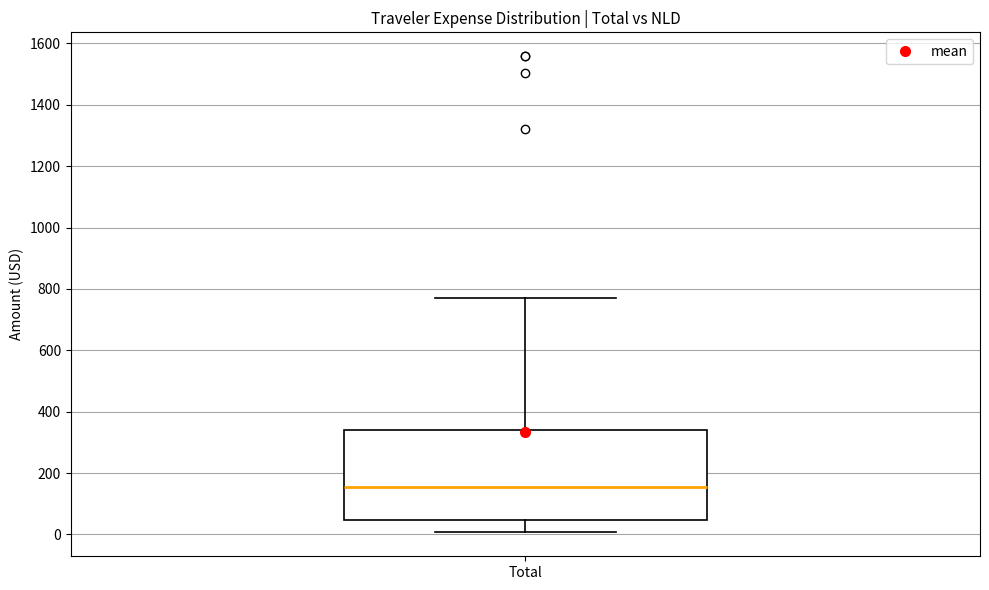

Transcribe this box plot: give where the median line is, the range the box spans, and where the two whiskers end, as read against the y-axis. The values are not printed on the chart, so give them approximately, as read against the axis.

median 160, box 40 to 340, whiskers 0 to 780